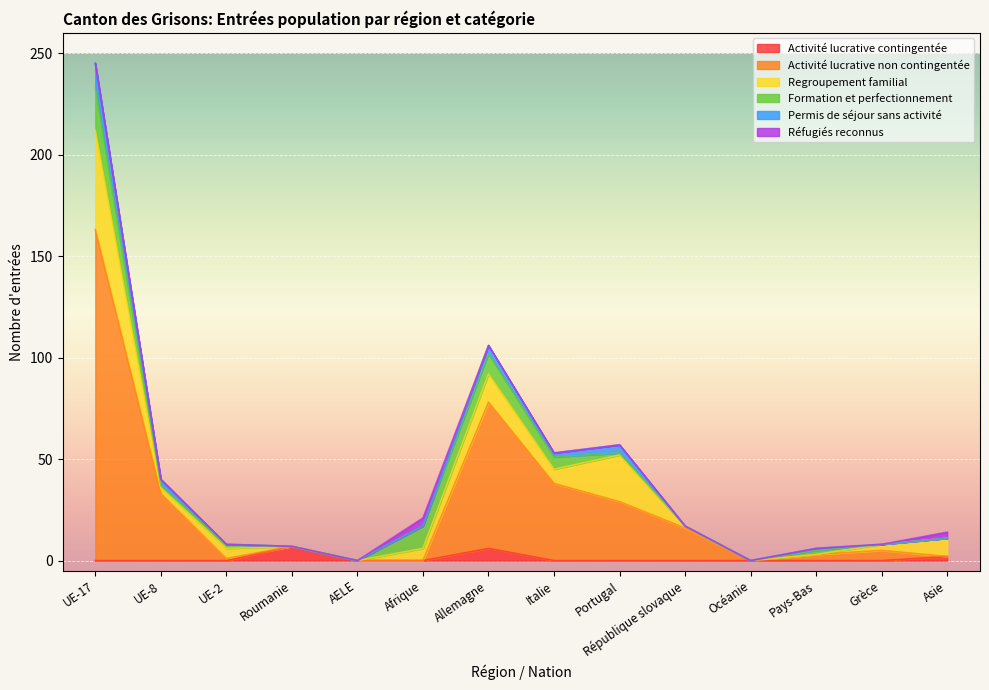

List the series in order of their peak value, highest first.

Activité lucrative non contingentée, Regroupement familial, Formation et perfectionnement, Permis de séjour sans activité, Activité lucrative contingentée, Réfugiés reconnus